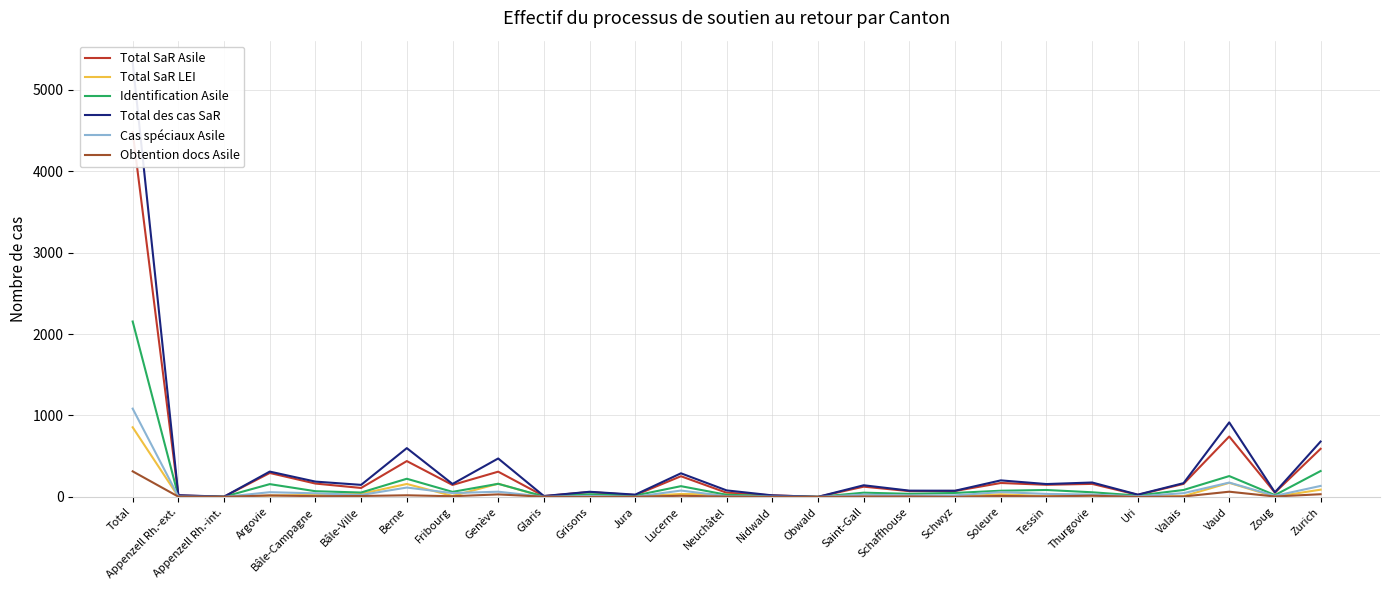

Reading left to right, list all the values displayed in this chart.

Total SaR Asile: Total=4481	Appenzell Rh.-ext.=18	Appenzell Rh.-int.=3	Argovie=294	Bâle-Campagne=164	Bâle-Ville=110	Berne=440	Fribourg=147	Genève=310	Glaris=10	Grisons=60	Jura=22	Lucerne=254	Neuchâtel=51	Nidwald=19	Obwald=1	Saint-Gall=126	Schaffhouse=71	Schwyz=73	Soleure=171	Tessin=149	Thurgovie=160	Uri=25	Valais=160	Vaud=742	Zoug=53	Zurich=591
Total SaR LEI: Total=855	Appenzell Rh.-ext.=3	Appenzell Rh.-int.=0	Argovie=17	Bâle-Campagne=24	Bâle-Ville=38	Berne=159	Fribourg=12	Genève=162	Glaris=1	Grisons=3	Jura=6	Lucerne=36	Neuchâtel=29	Nidwald=0	Obwald=0	Saint-Gall=17	Schaffhouse=6	Schwyz=3	Soleure=32	Tessin=9	Thurgovie=17	Uri=3	Valais=9	Vaud=173	Zoug=3	Zurich=89
Identification Asile: Total=2154	Appenzell Rh.-ext.=9	Appenzell Rh.-int.=2	Argovie=157	Bâle-Campagne=70	Bâle-Ville=54	Berne=223	Fribourg=62	Genève=161	Glaris=6	Grisons=33	Jura=17	Lucerne=132	Neuchâtel=26	Nidwald=11	Obwald=1	Saint-Gall=52	Schaffhouse=38	Schwyz=49	Soleure=76	Tessin=85	Thurgovie=57	Uri=17	Valais=85	Vaud=256	Zoug=22	Zurich=318
Total des cas SaR: Total=5336	Appenzell Rh.-ext.=21	Appenzell Rh.-int.=3	Argovie=311	Bâle-Campagne=188	Bâle-Ville=148	Berne=599	Fribourg=159	Genève=472	Glaris=11	Grisons=63	Jura=28	Lucerne=290	Neuchâtel=80	Nidwald=19	Obwald=1	Saint-Gall=143	Schaffhouse=77	Schwyz=76	Soleure=203	Tessin=158	Thurgovie=177	Uri=28	Valais=169	Vaud=915	Zoug=56	Zurich=680
Cas spéciaux Asile: Total=1084	Appenzell Rh.-ext.=5	Appenzell Rh.-int.=0	Argovie=58	Bâle-Campagne=44	Bâle-Ville=24	Berne=115	Fribourg=47	Genève=64	Glaris=2	Grisons=12	Jura=2	Lucerne=78	Neuchâtel=9	Nidwald=4	Obwald=0	Saint-Gall=28	Schaffhouse=18	Schwyz=19	Soleure=59	Tessin=37	Thurgovie=29	Uri=7	Valais=46	Vaud=176	Zoug=13	Zurich=135
Obtention docs Asile: Total=314	Appenzell Rh.-ext.=3	Appenzell Rh.-int.=1	Argovie=18	Bâle-Campagne=9	Bâle-Ville=11	Berne=20	Fribourg=8	Genève=31	Glaris=2	Grisons=0	Jura=2	Lucerne=14	Neuchâtel=4	Nidwald=0	Obwald=0	Saint-Gall=4	Schaffhouse=5	Schwyz=1	Soleure=12	Tessin=6	Thurgovie=15	Uri=0	Valais=5	Vaud=64	Zoug=5	Zurich=33